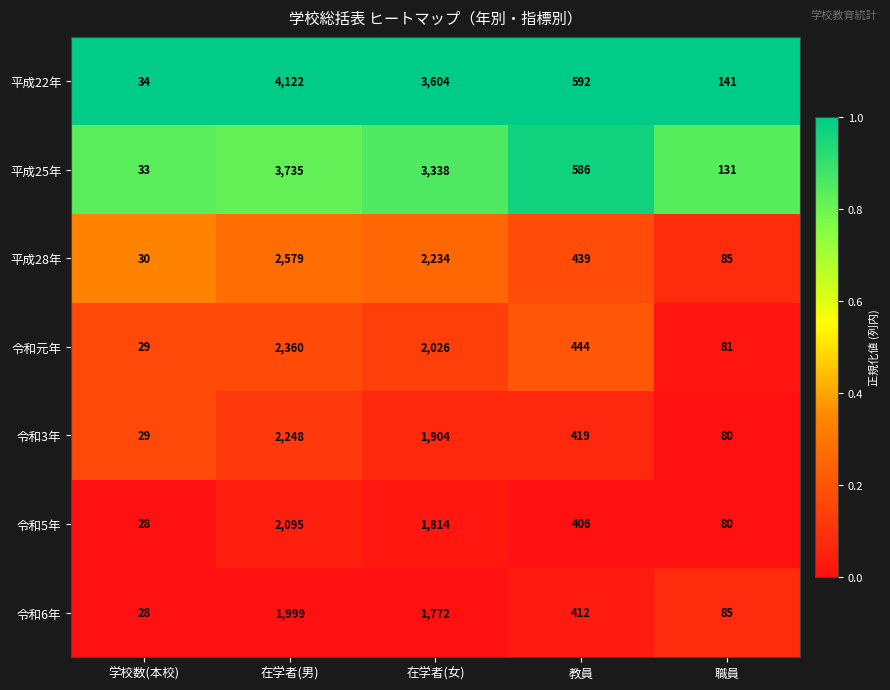

At which label does 令和5年 first exceed 406?

在学者(男)